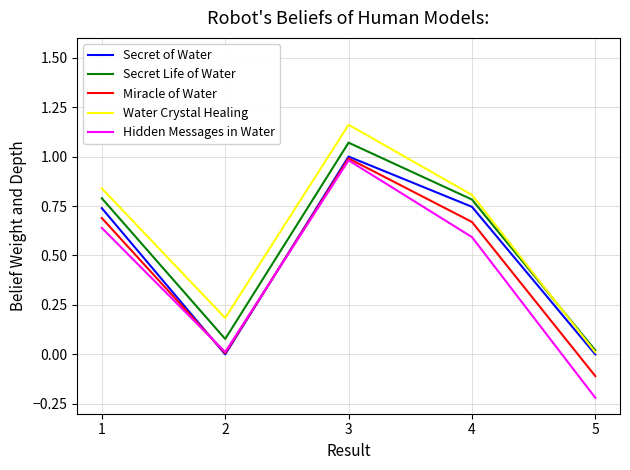

The value of Miracle of Water at 3 is 1.0. True or false?

True